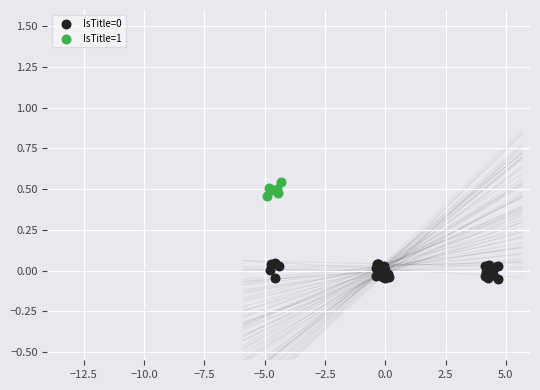

Which series contains the highest Y value?

IsTitle=1